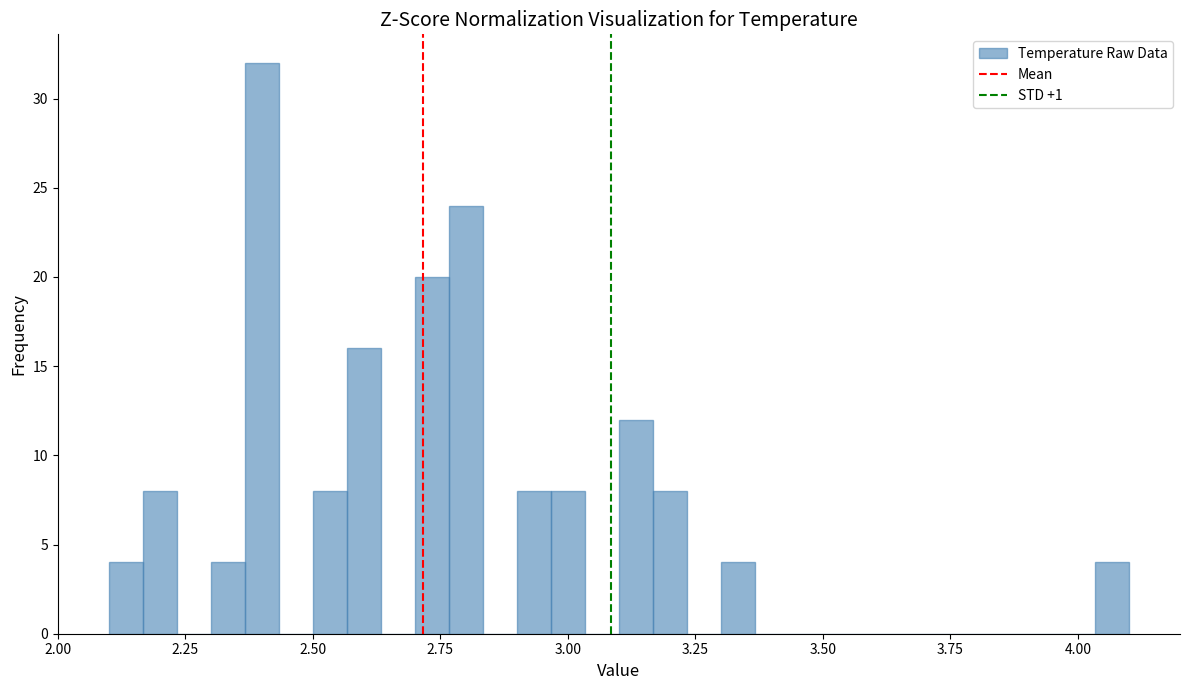

Around what value on the x-axis is the tallest bar? Give the approximate position of its centre, as read against the axis.

2.40